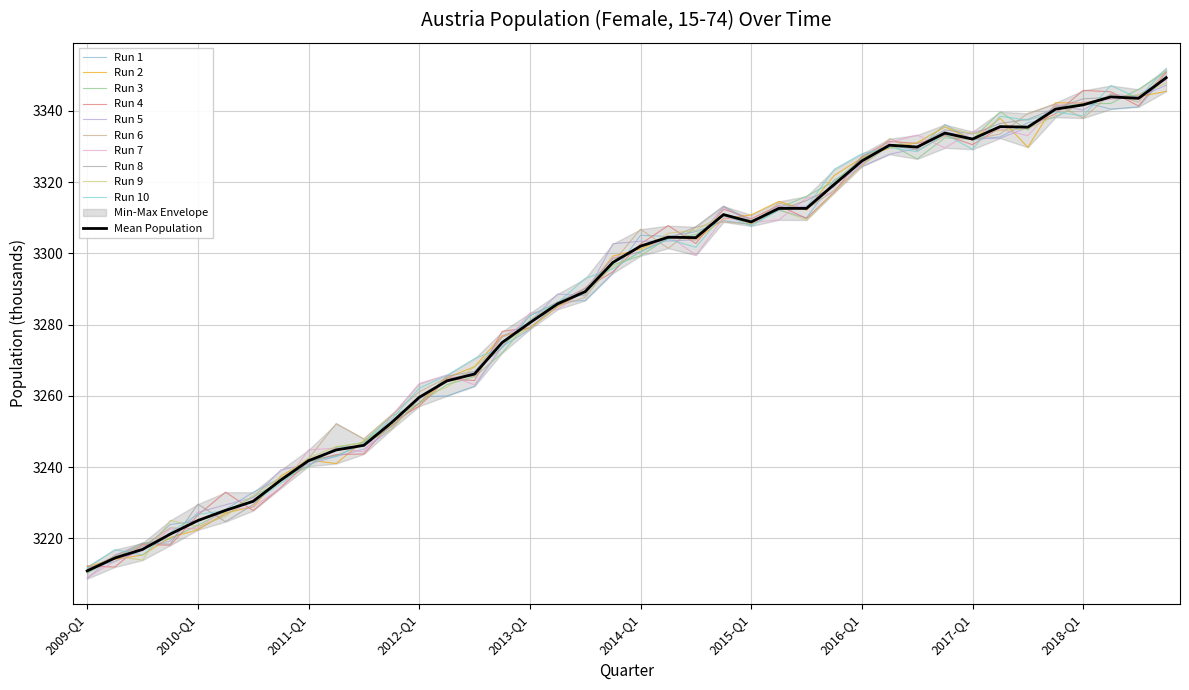

List the labels in order of value, smallest first.

2009-Q1, 2009-Q2, 2009-Q3, 2009-Q4, 2010-Q1, 2010-Q2, 2010-Q3, 2010-Q4, 2011-Q1, 2011-Q2, 2011-Q3, 2011-Q4, 2012-Q1, 2012-Q2, 2012-Q3, 2012-Q4, 2013-Q1, 2013-Q2, 2013-Q3, 2013-Q4, 2014-Q1, 2014-Q3, 2014-Q2, 2015-Q1, 2014-Q4, 2015-Q3, 2015-Q2, 2015-Q4, 2016-Q1, 2016-Q3, 2016-Q2, 2017-Q1, 2016-Q4, 2017-Q3, 2017-Q2, 2017-Q4, 2018-Q1, 2018-Q3, 2018-Q2, 2018-Q4